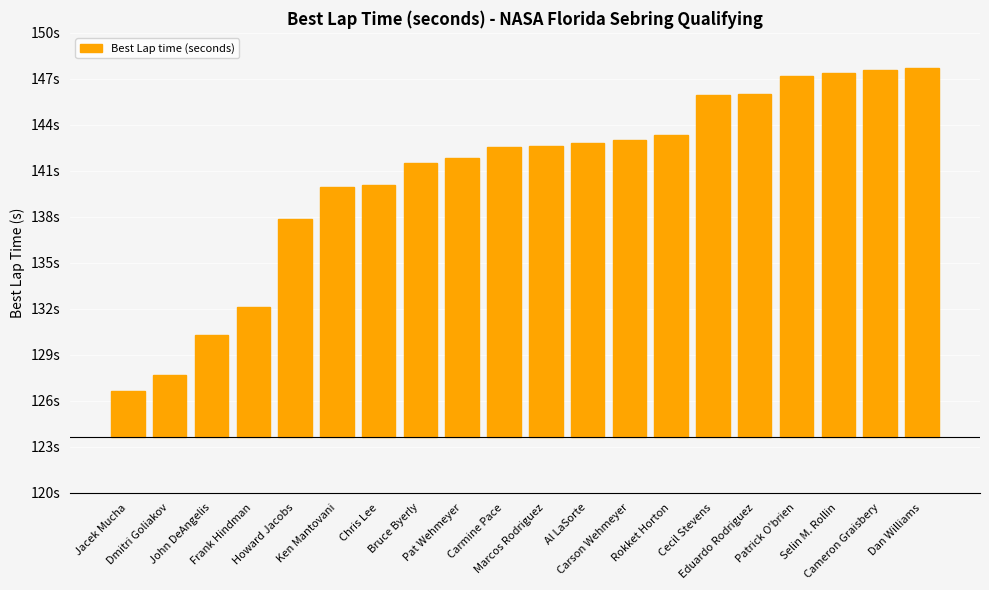

List the labels in order of value, largest first.

Dan Williams, Cameron Graisbery, Selin M. Rollin, Patrick O'brien, Eduardo Rodriguez, Cecil Stevens, Rokket Horton, Carson Wehmeyer, Al LaSorte, Marcos Rodriguez, Carmine Pace, Pat Wehmeyer, Bruce Byerly, Chris Lee, Ken Mantovani, Howard Jacobs, Frank Hindman, John DeAngelis, Dmitri Goliakov, Jacek Mucha